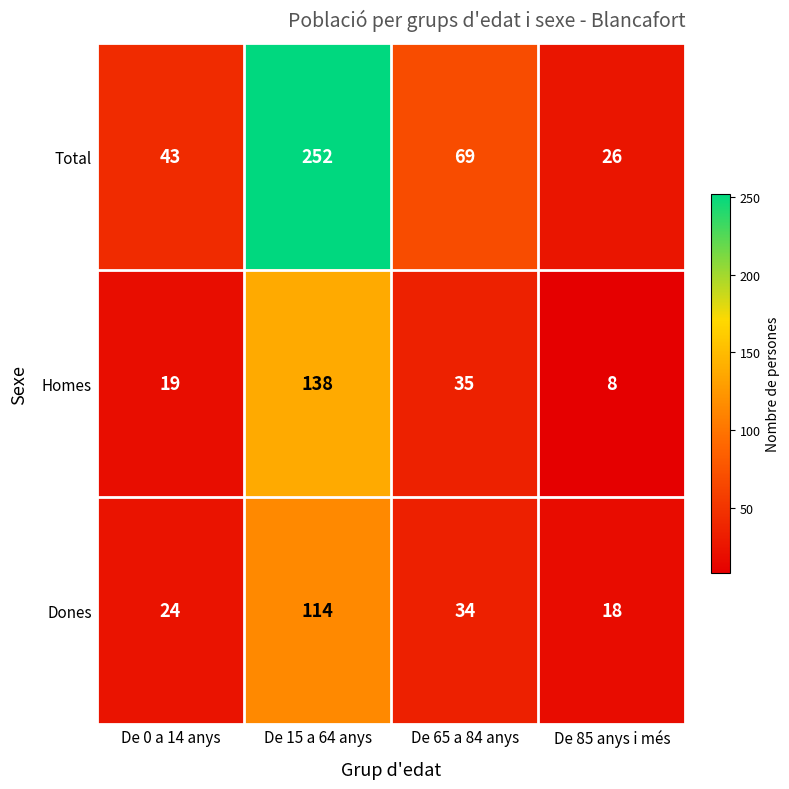

Which series changed the most between De 0 a 14 anys and De 65 a 84 anys?

Total